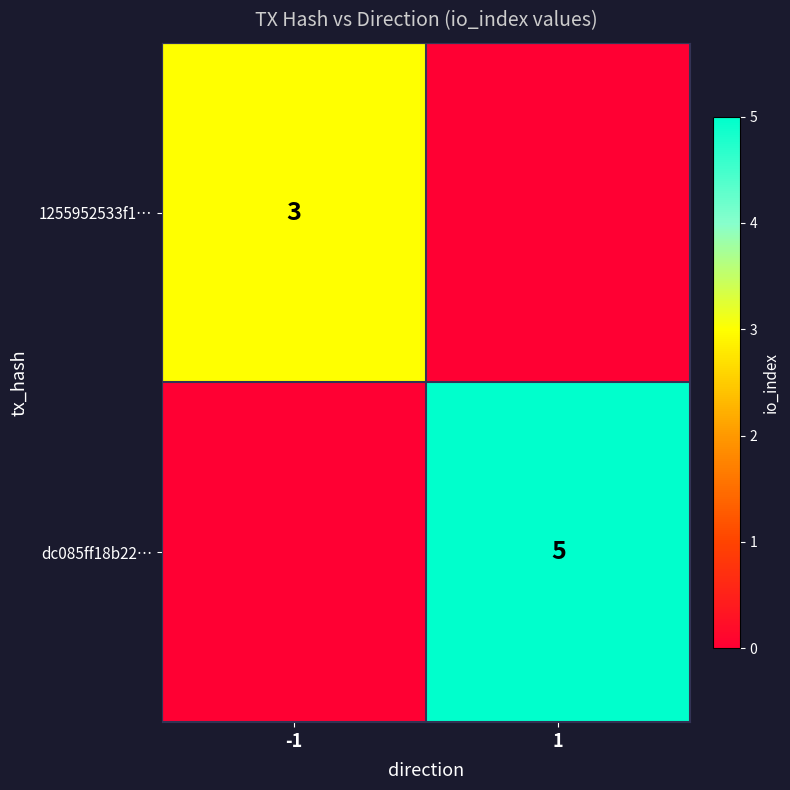

Is the value of 1255952533f1… at -1 greater than the value of dc085ff18b22… at 1?

No